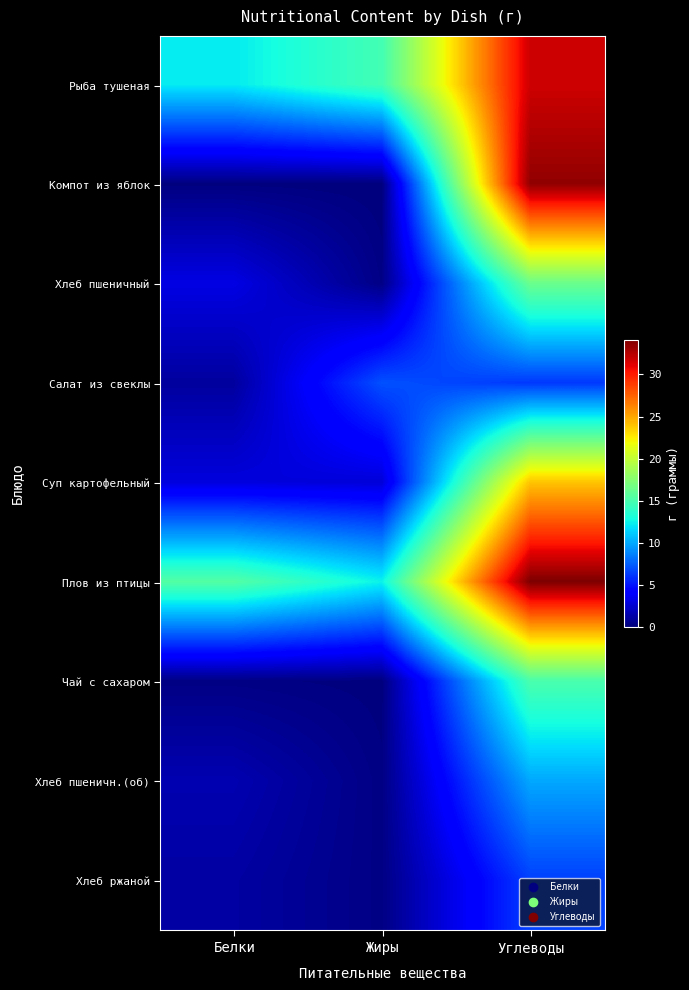

Rank the series by their maximum value, from highest to lowest.

Плов из птицы, Компот из яблок, Рыба тушеная, Суп картофельный, Хлеб пшеничный, Чай с сахаром, Хлеб пшеничн.(об), Салат из свеклы, Хлеб ржаной